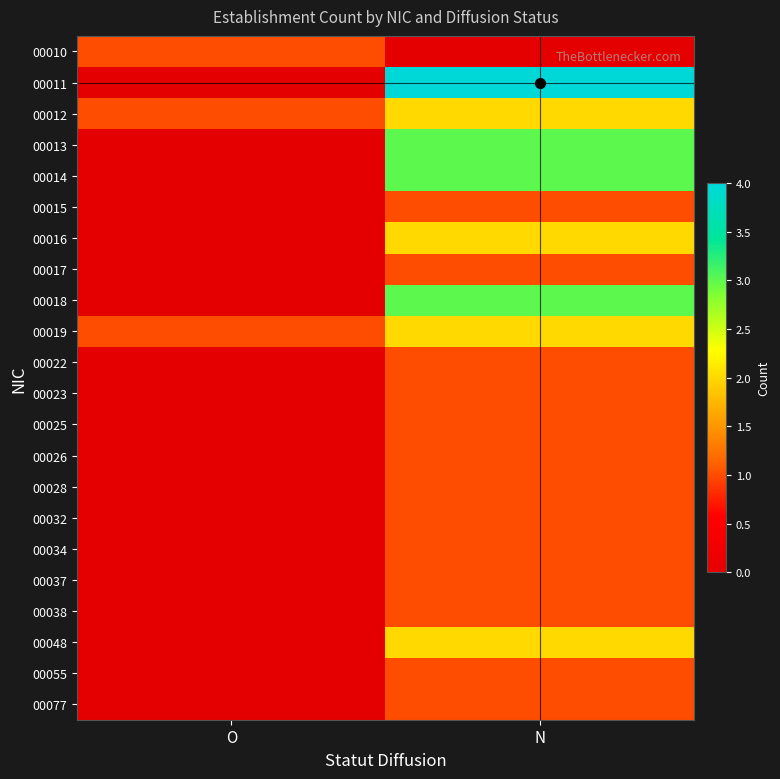

Between O and N, which series saw the biggest shift?

00011